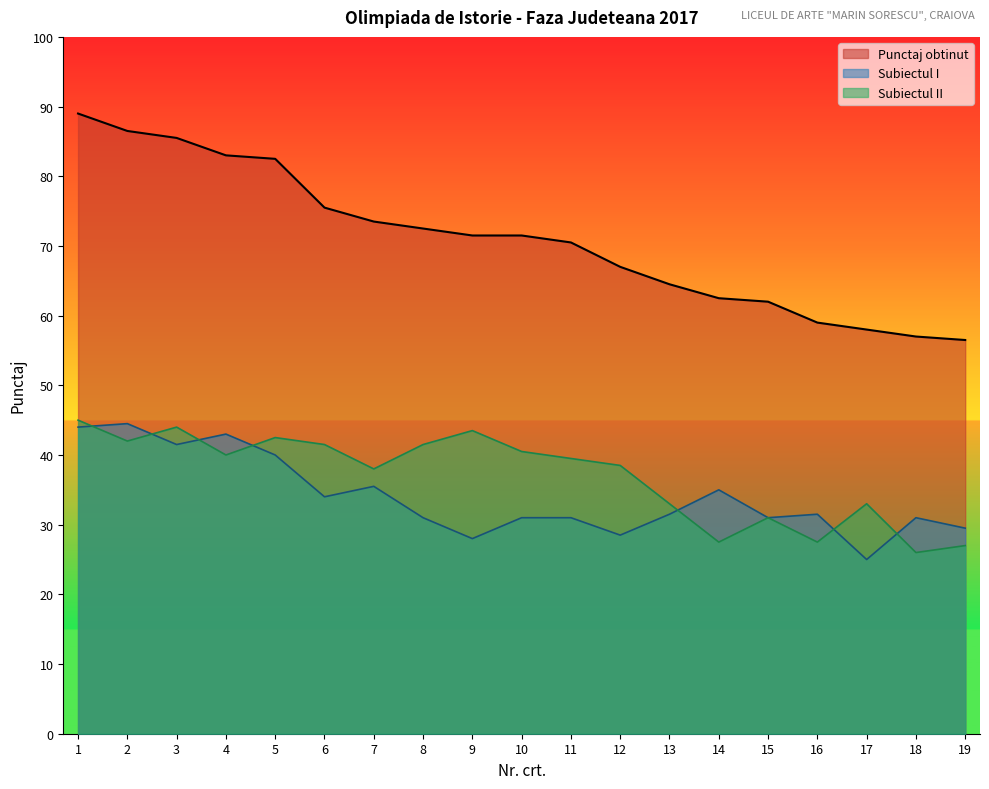

Where is Subiectul II nearest to the value 35?

13